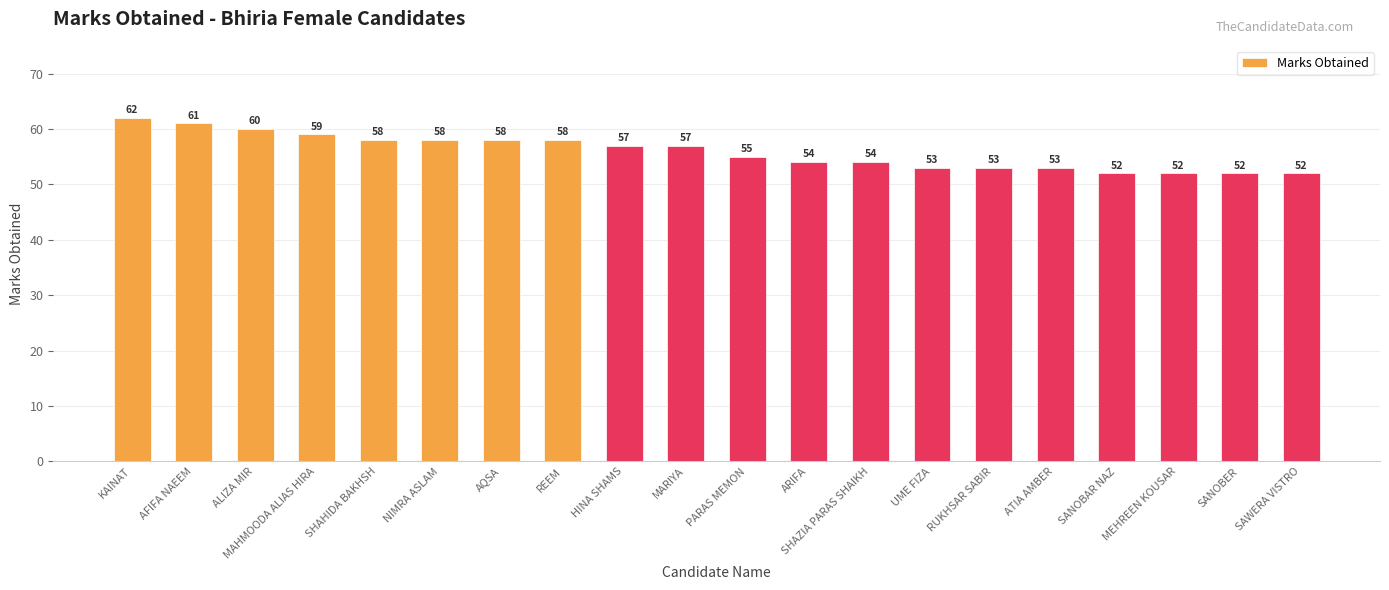

What is the label of the 13th bar from the left?

SHAZIA PARAS SHAIKH